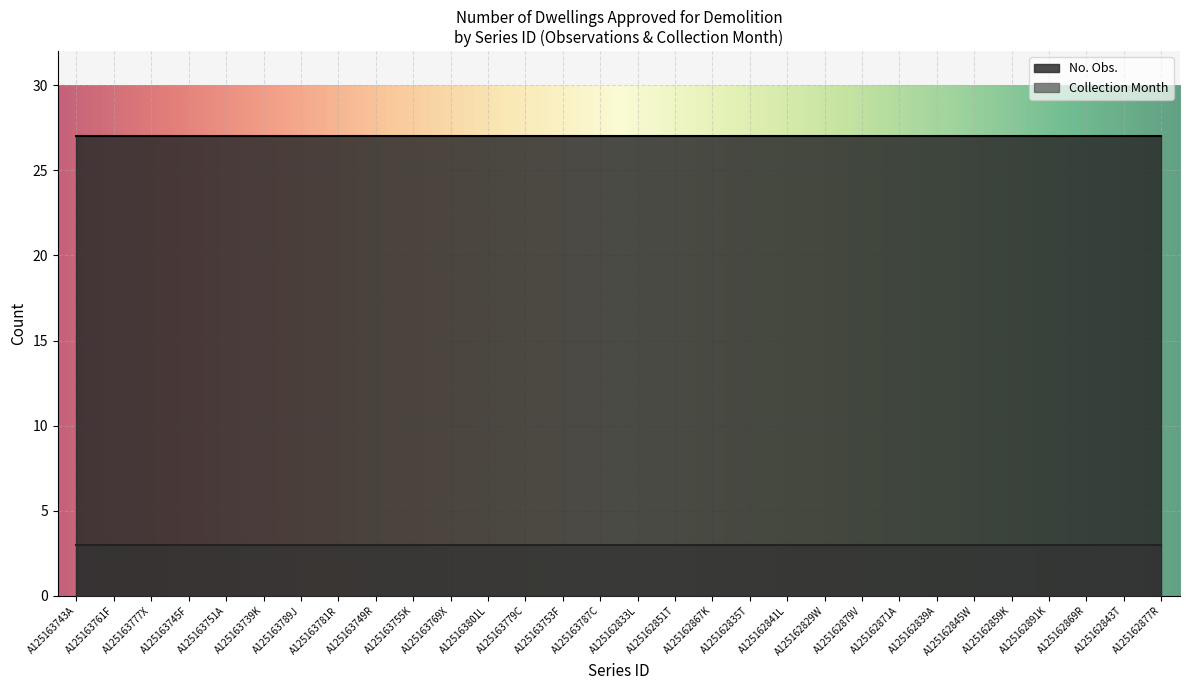

The No. Obs. series shows 27 at A125162851T. True or false?

True